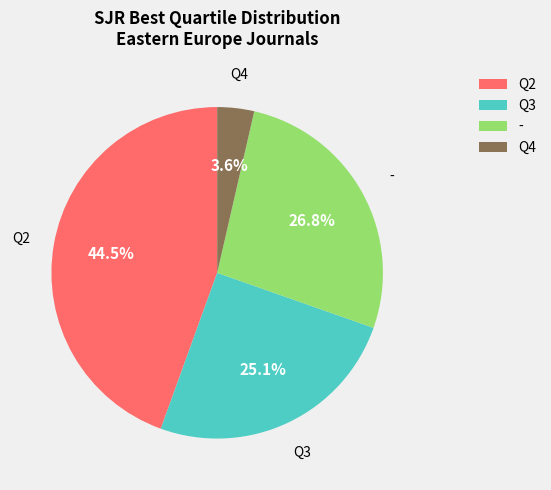

Does Q4 account for over 50% of the chart?

No